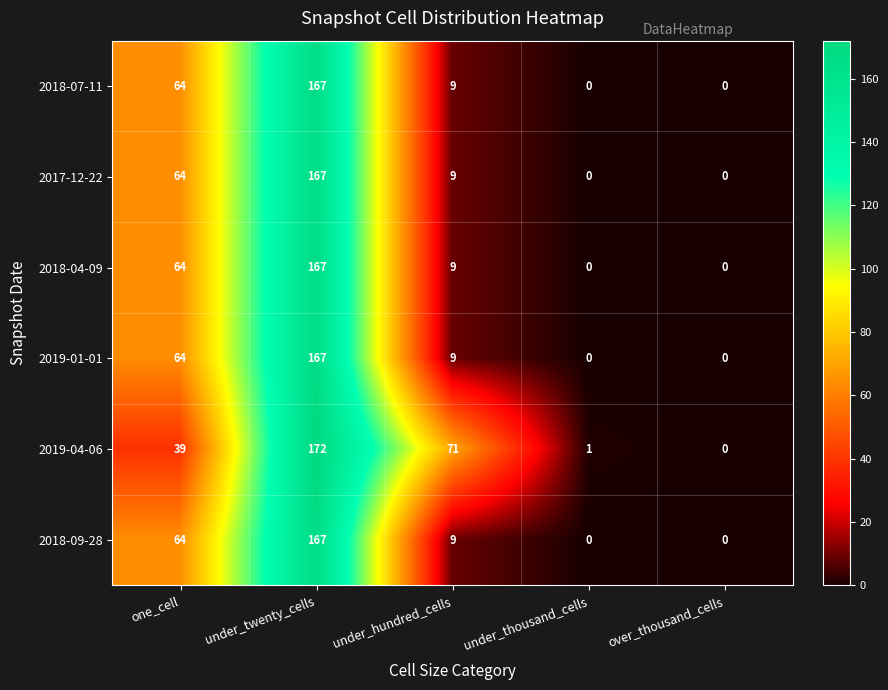

Is it true that 2019-04-06 equals -100 at over_thousand_cells?

False